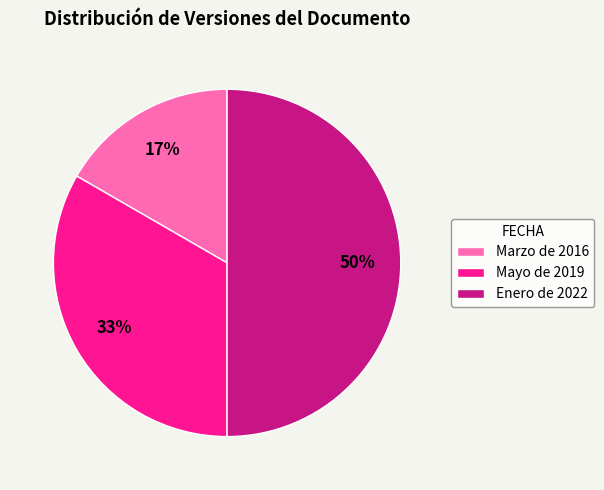

Rank the categories by value from highest to lowest.

Enero de 2022, Mayo de 2019, Marzo de 2016